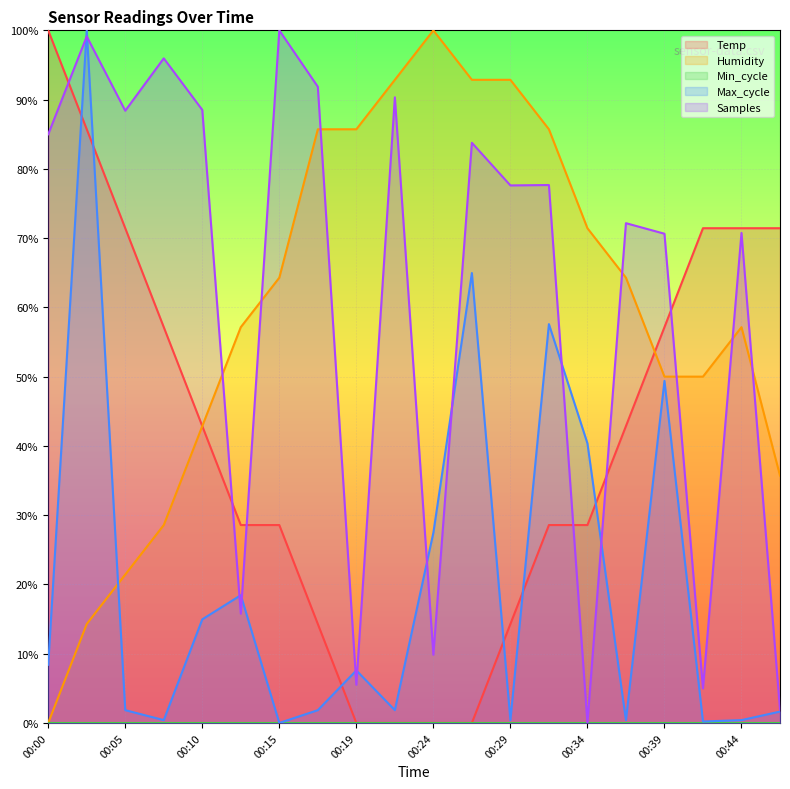

Which has a higher value, 00:17 or 00:36?

00:36